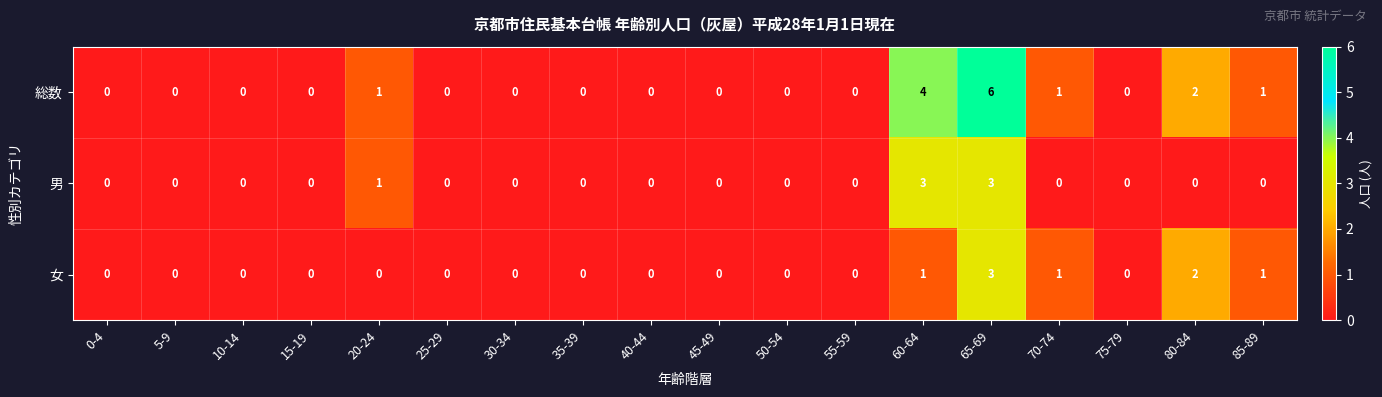

What is the difference between the second highest and second lowest values in the 男 series?

3